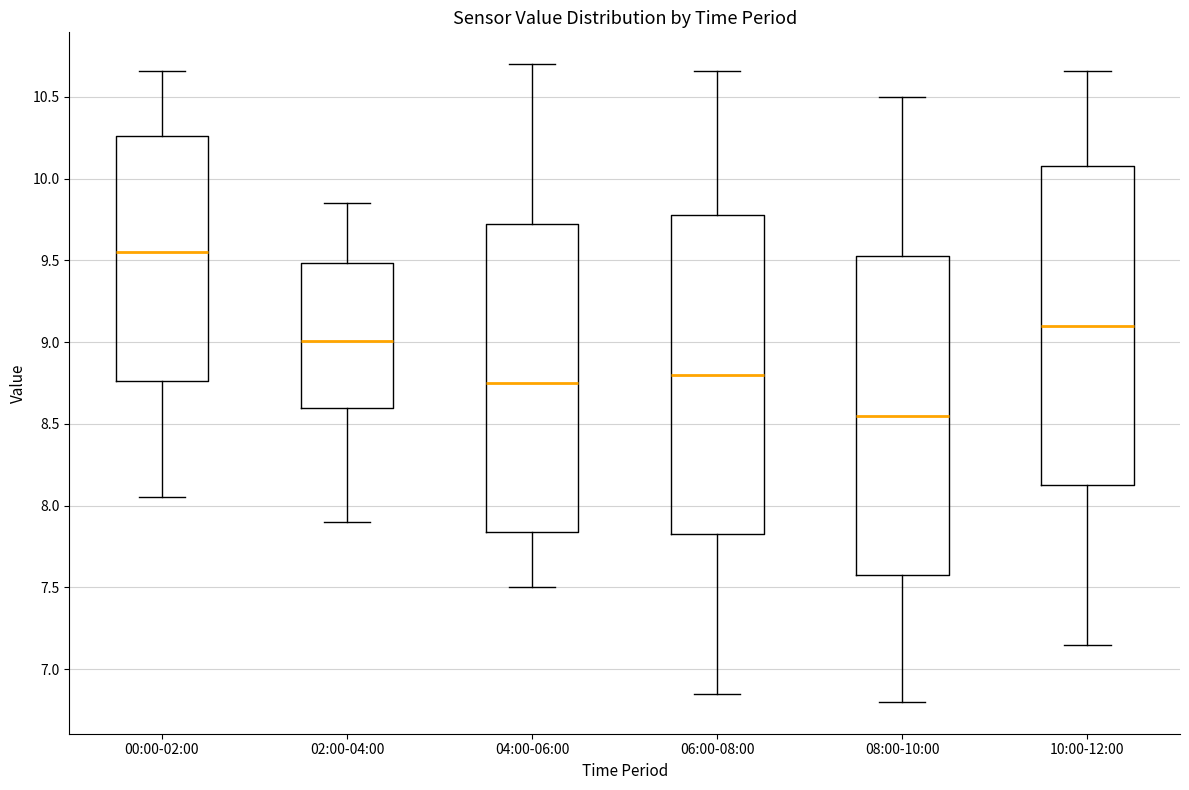

Where is the lower edge of the box for 04:00-06:00 on the y-axis? The values are not printed on the chart, so give them approximately, as read against the axis.

7.85